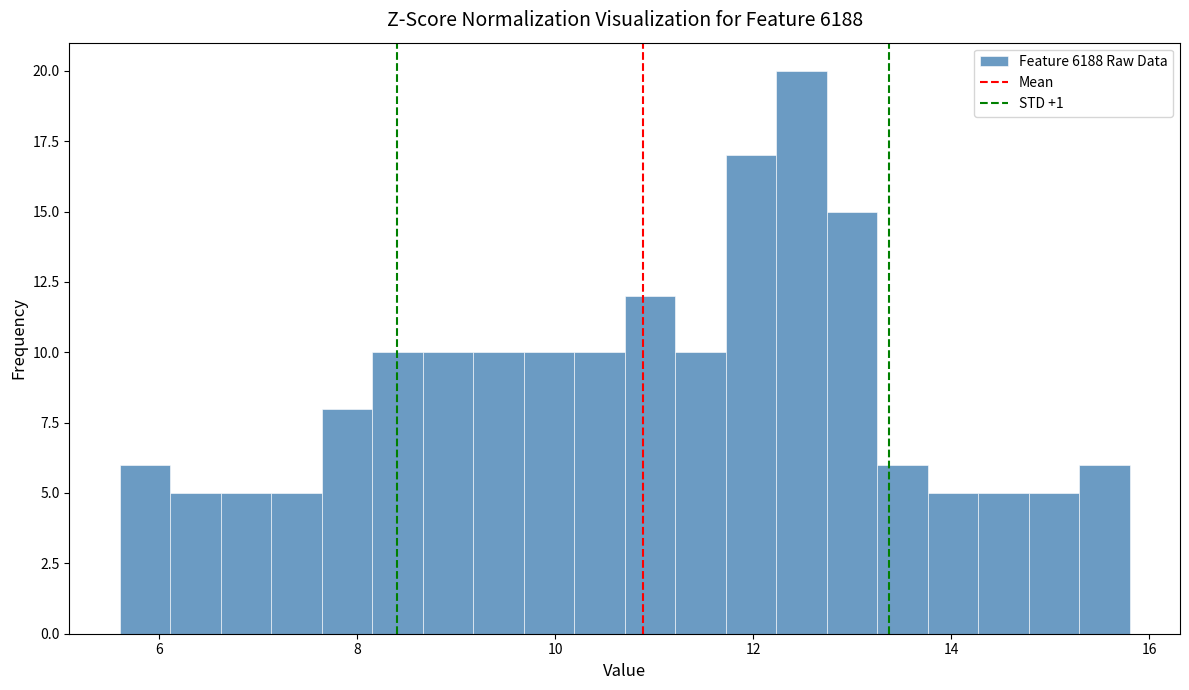

Around what value on the x-axis is the tallest bar? Give the approximate position of its centre, as read against the axis.

12.4